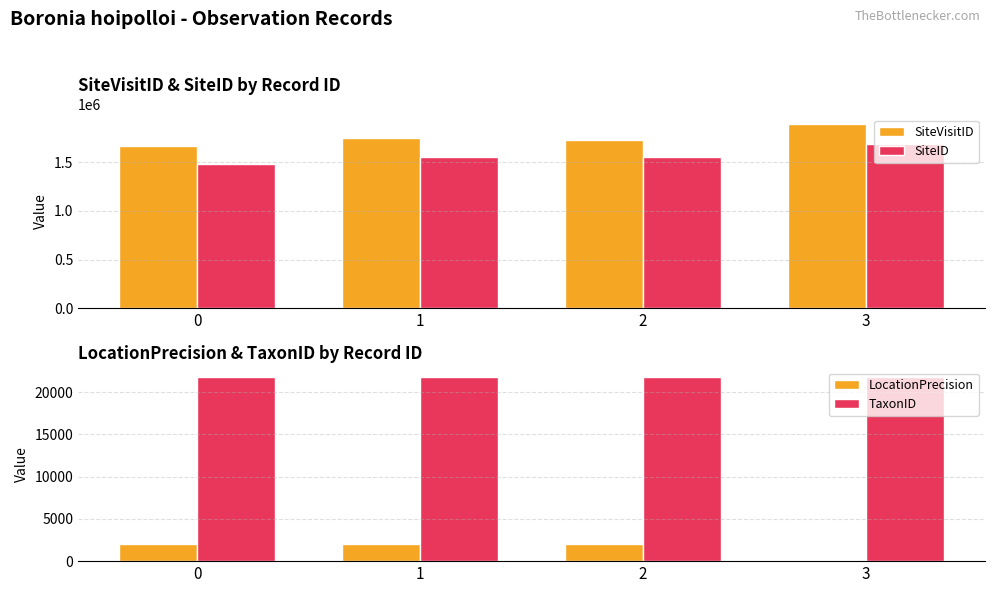

What is the total value across all series at 3?

3603700